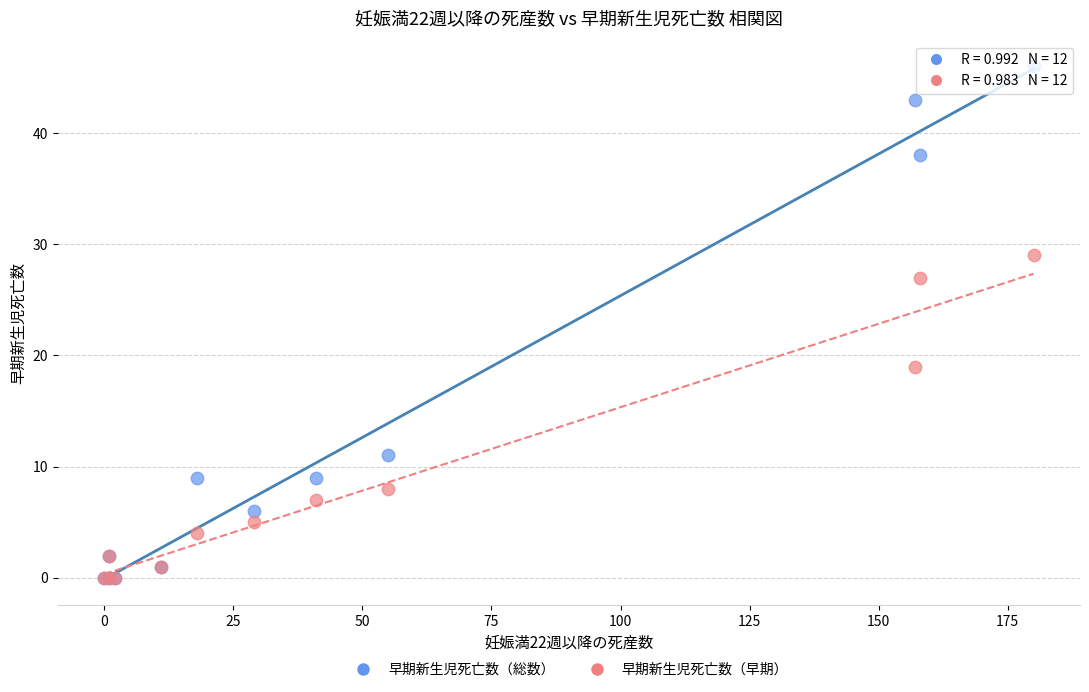

In the 早期新生児死亡数（早期） series, what Y value is closest to 14?

19